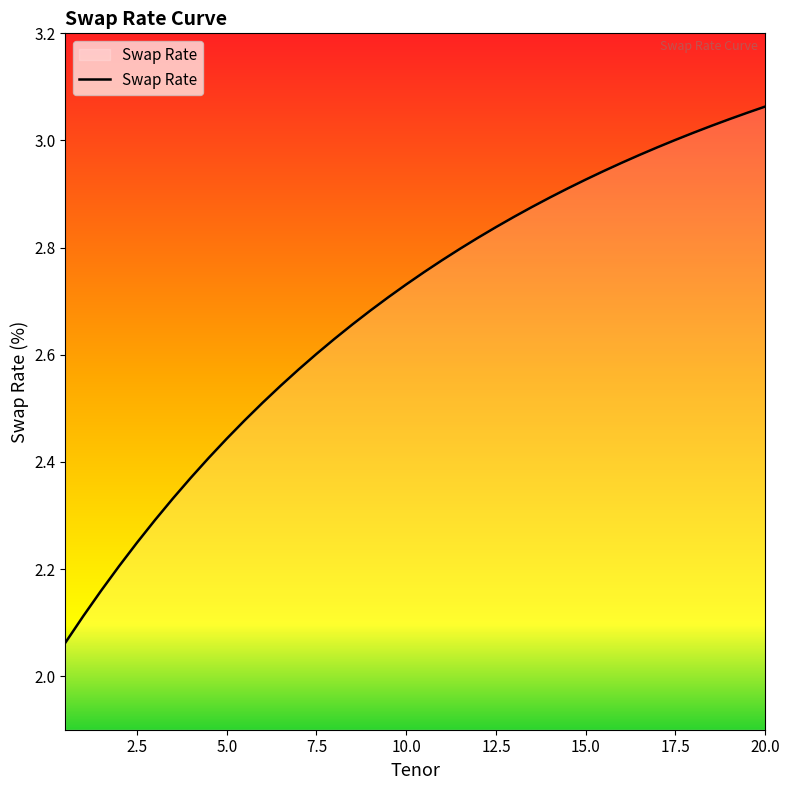

What is the difference between the second highest and second lowest values?

0.9